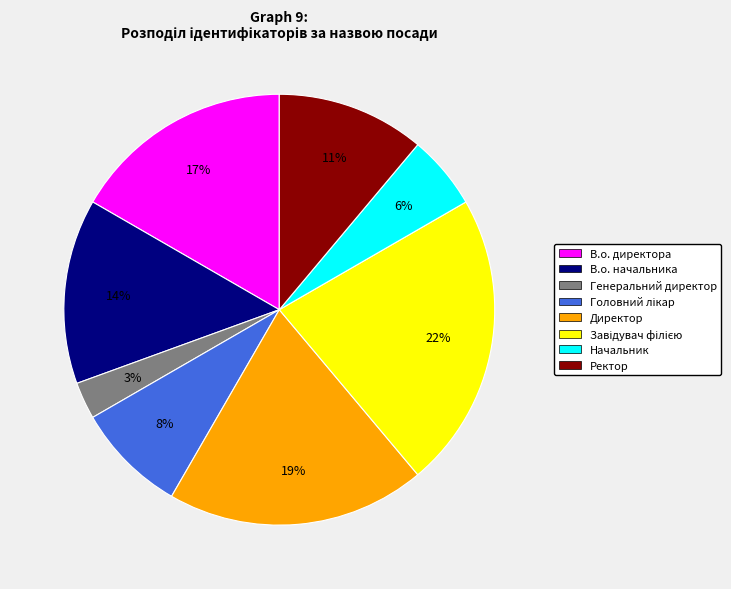

Do Начальник and Генеральний директор together represent more than half of the pie?

No